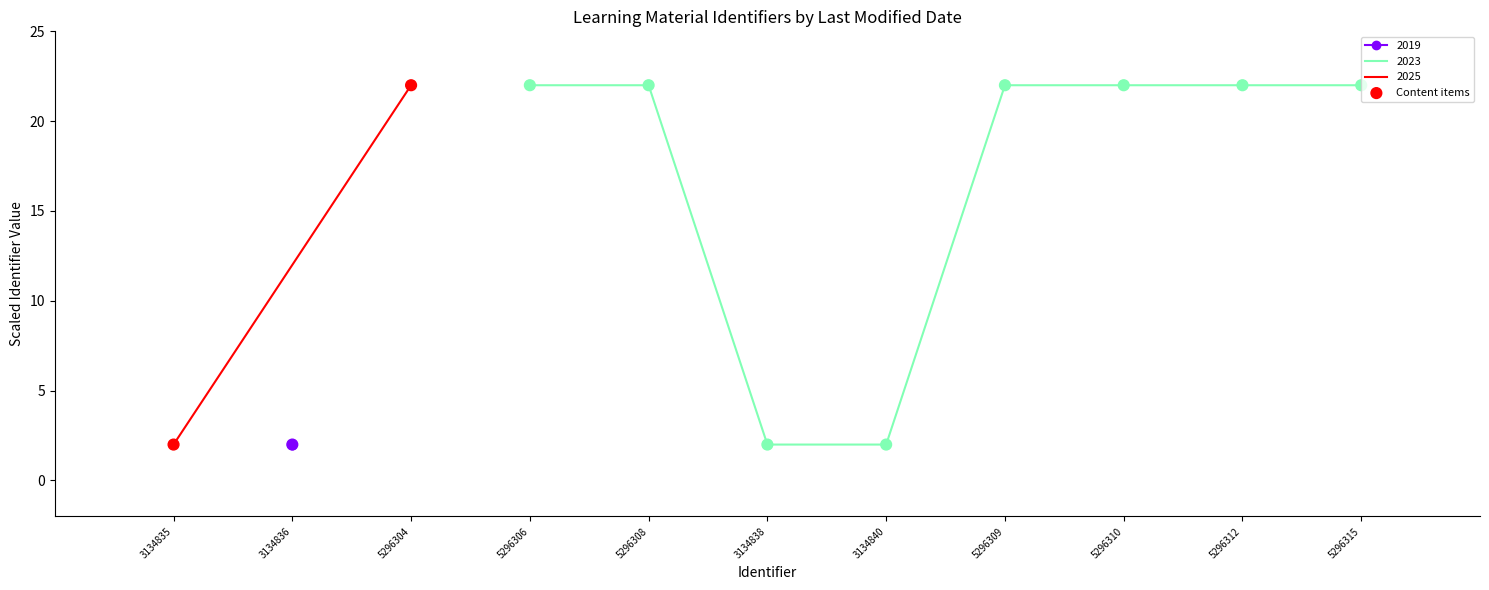

Between 5296308 and 5296315, which is larger?

5296315